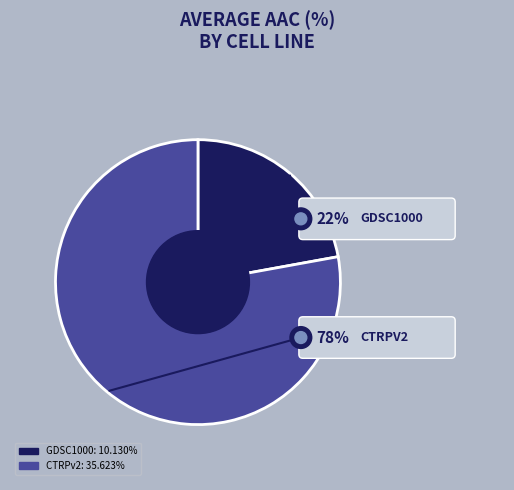

What is the change in value from GDSC1000 to CTRPv2?

+25.5